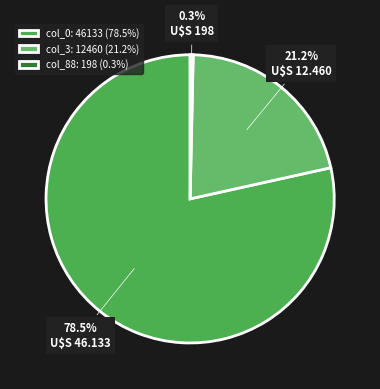

Do col_88: 198 and col_3: 12460 together represent more than half of the pie?

No